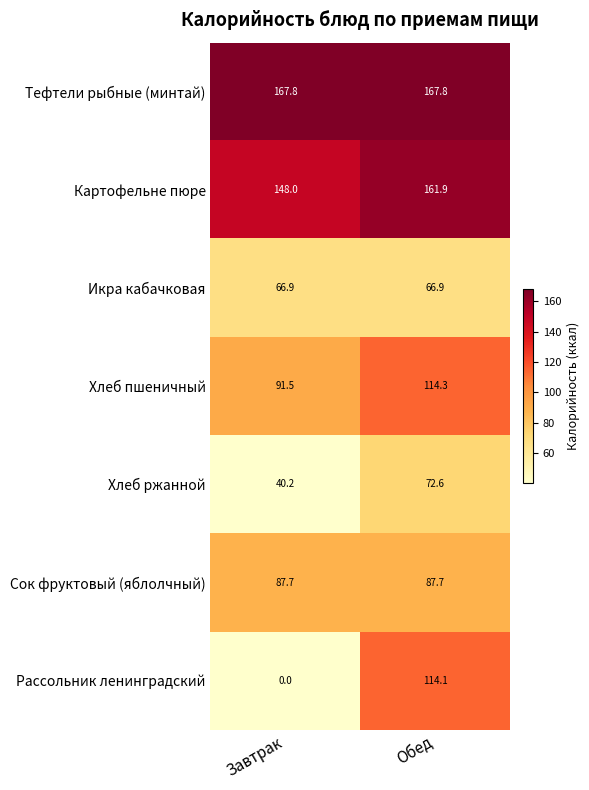

The Сок фруктовый (яблолчный) series shows 51.2 at Обед. True or false?

False